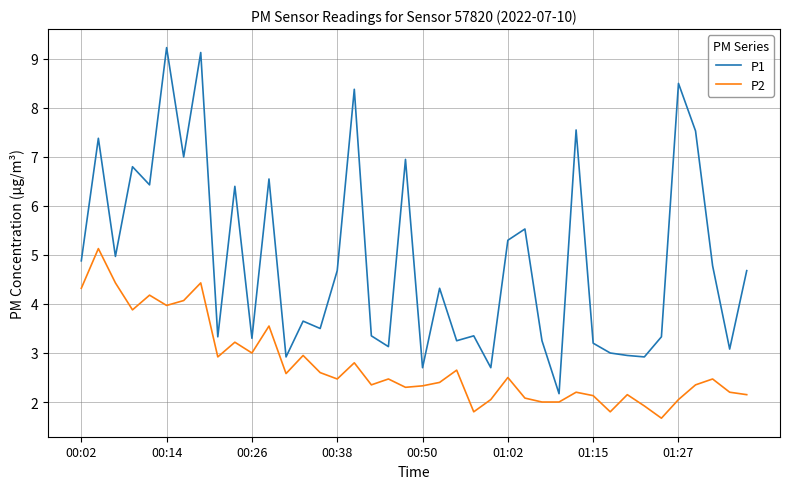

Which series has the largest total across all categories?

P1